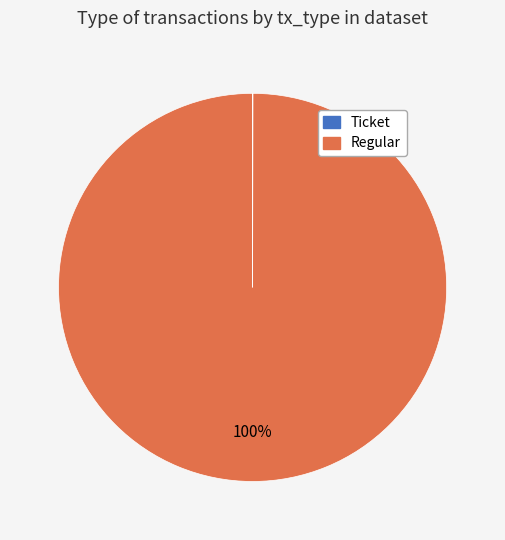

To the nearest percent, what percentage of the pie is Regular?

100%